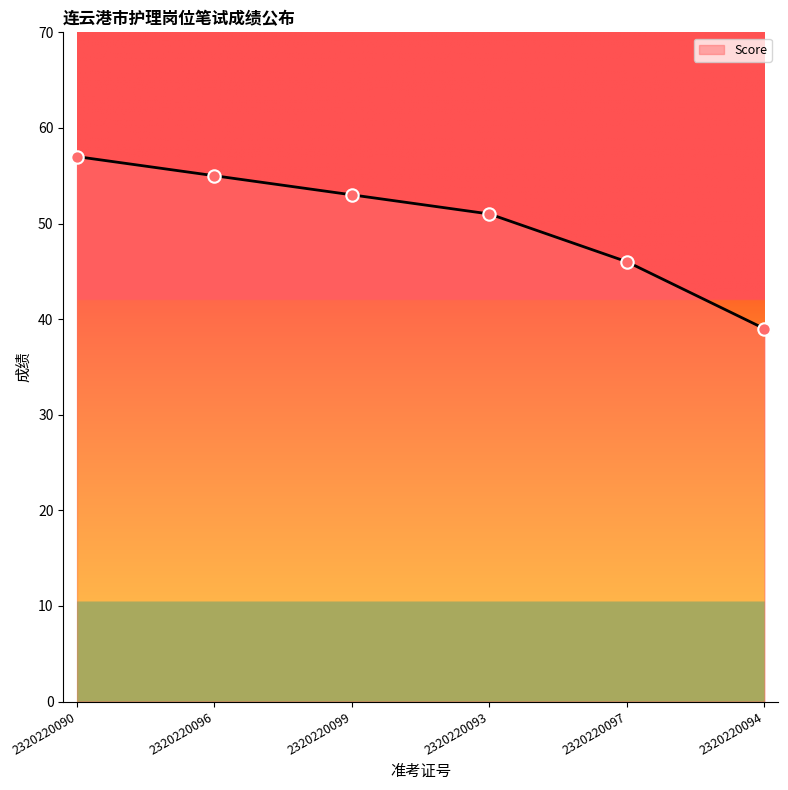

What is the change in value from 2320220099 to 2320220097?

-7